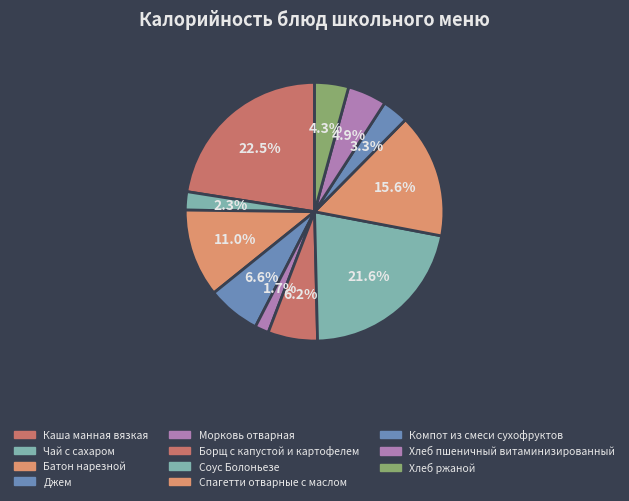

To the nearest percent, what is the difference between the largest and smallest slice percentages?

21%